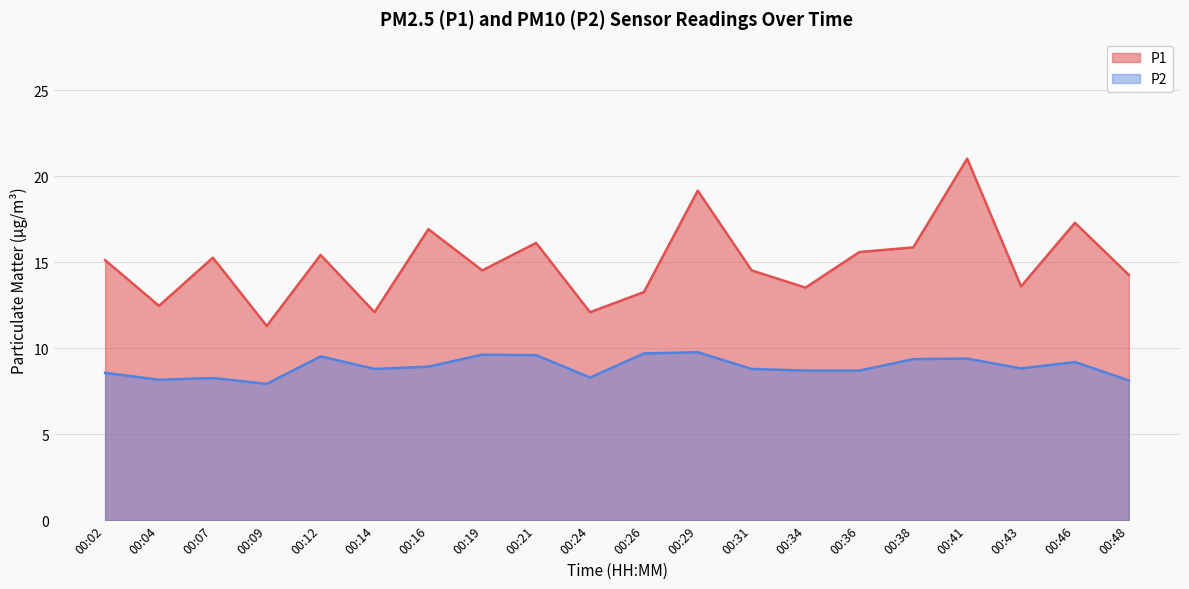

Rank the series by their average value, from highest to lowest.

P1, P2